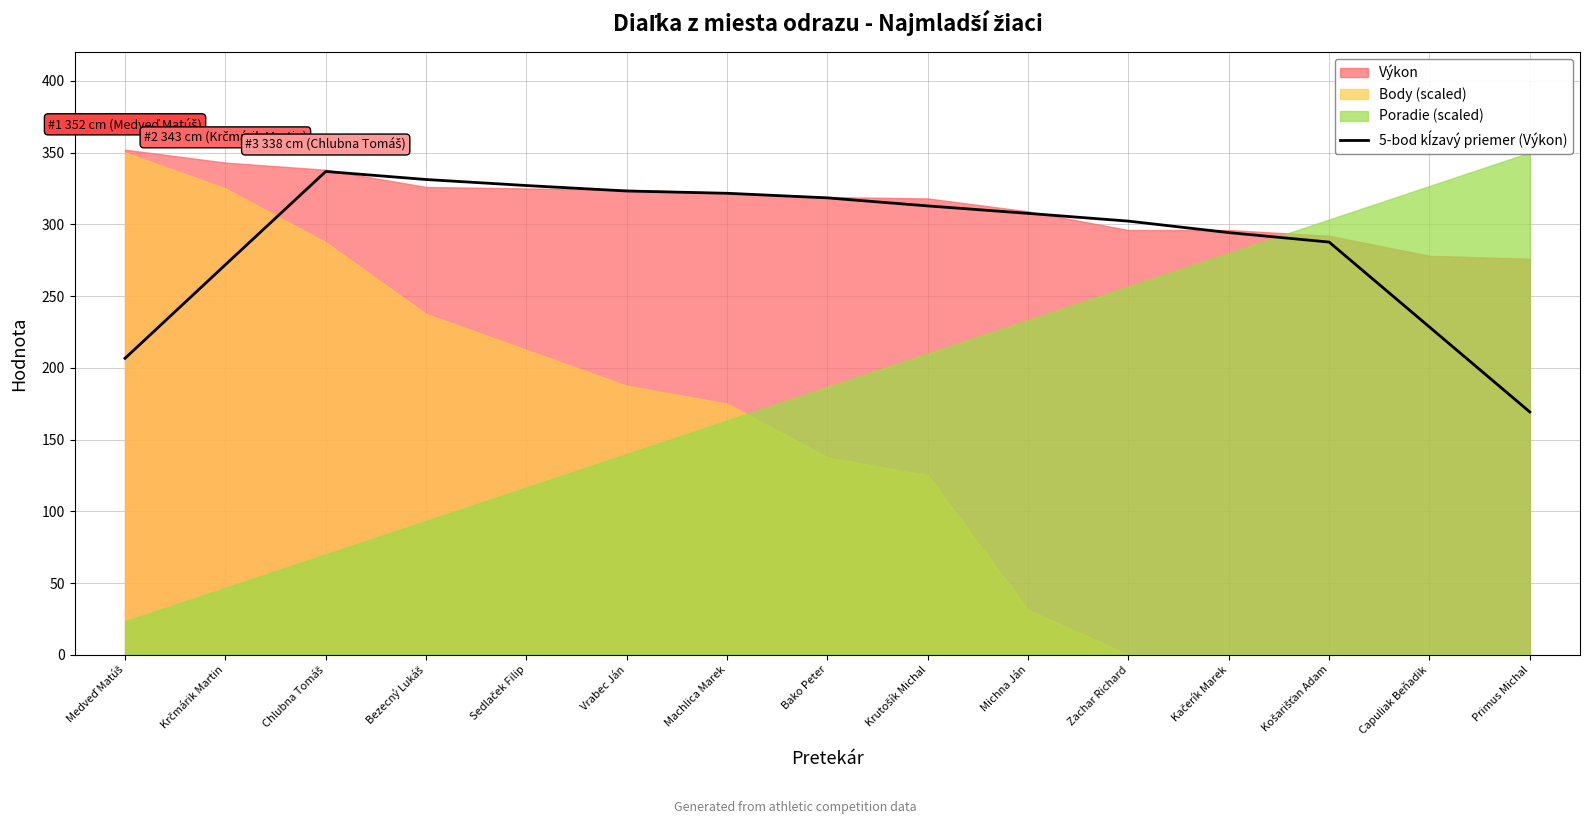

True or false: the data shows 321.6 at Machlica Marek.

True